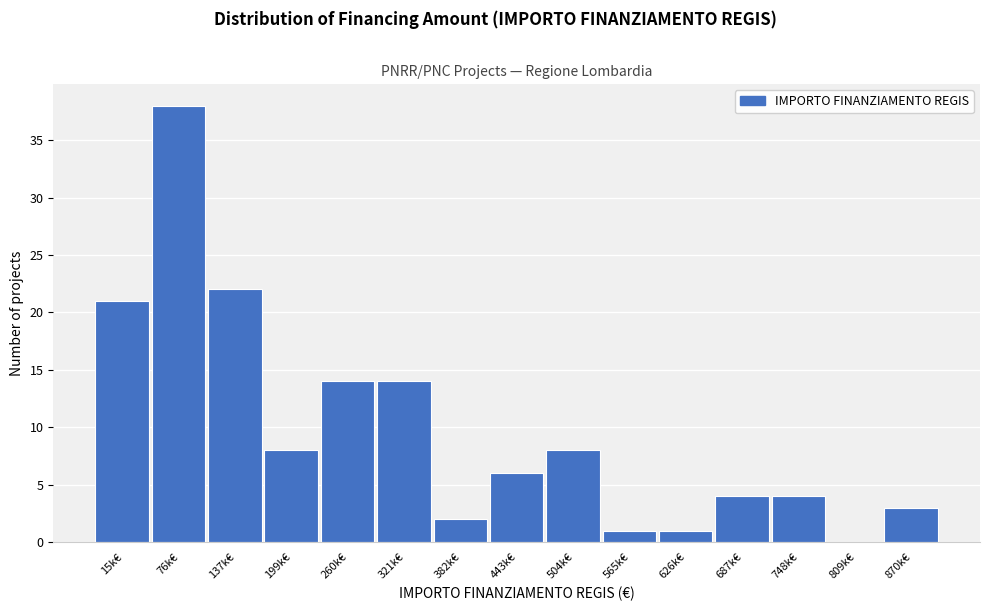

Reading left to right, what are all the values shown in this chart?

15k€=21	76k€=38	137k€=22	199k€=8	260k€=14	321k€=14	382k€=2	443k€=6	504k€=8	565k€=1	626k€=1	687k€=4	748k€=4	809k€=0	870k€=3